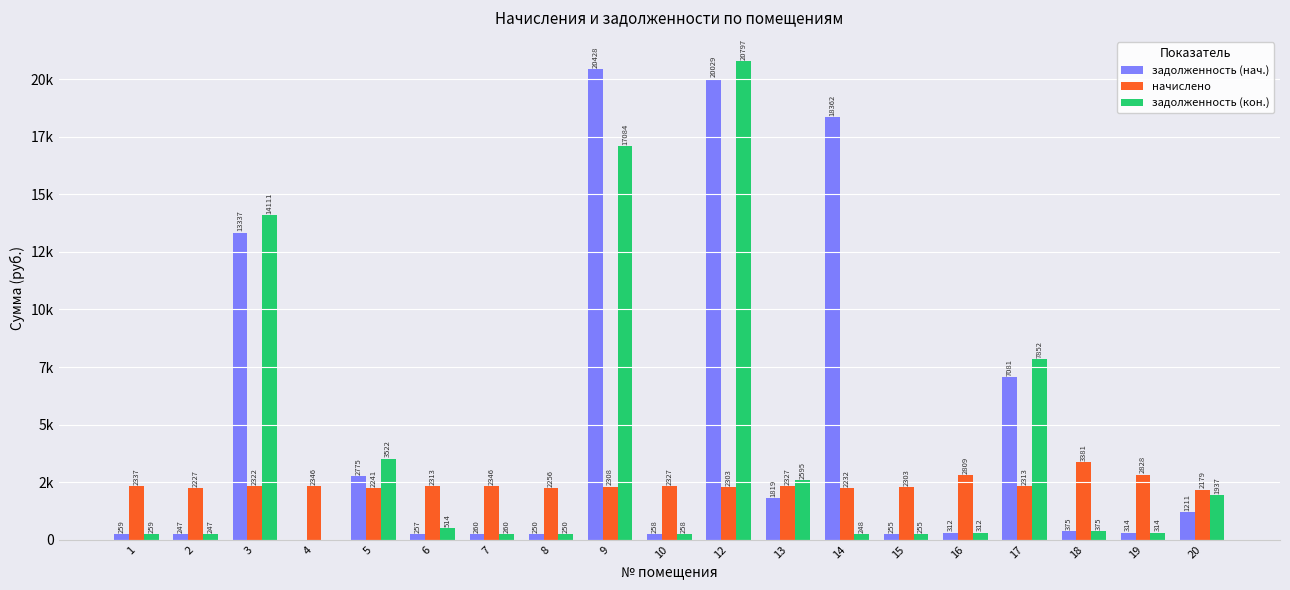

True or false: начислено has a value of 2308.7 at 9.

True